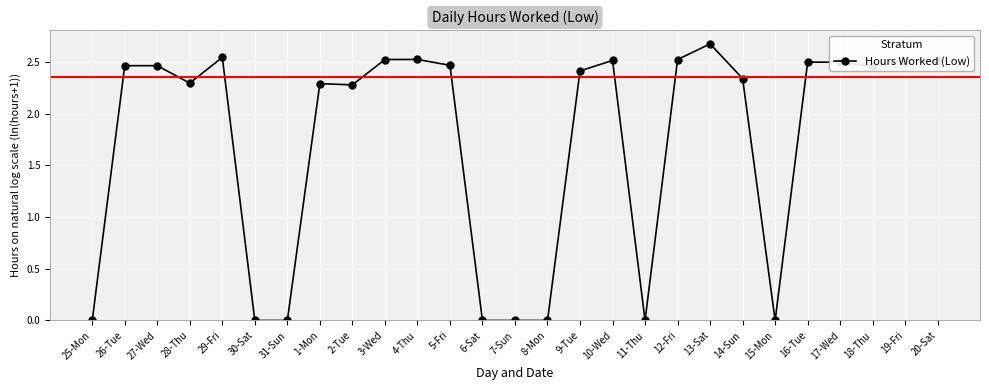

What is the sum of all values?

46.8